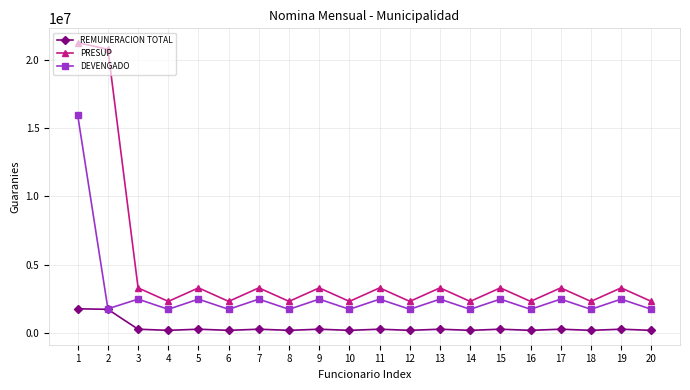

What are all the series names shown in the legend?

REMUNERACION TOTAL, PRESUP, DEVENGADO